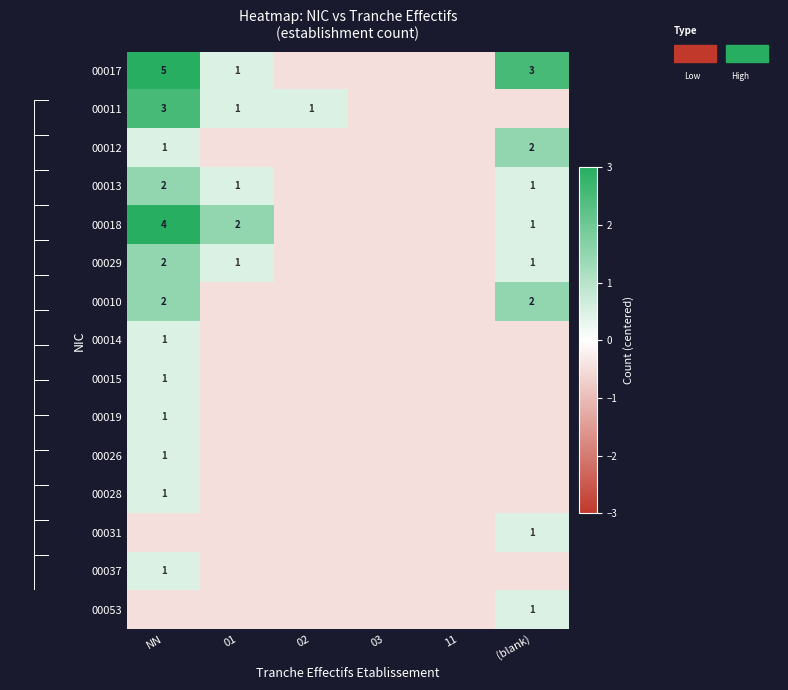

Is the value of 00017 at (blank) greater than the value of 00031 at (blank)?

Yes